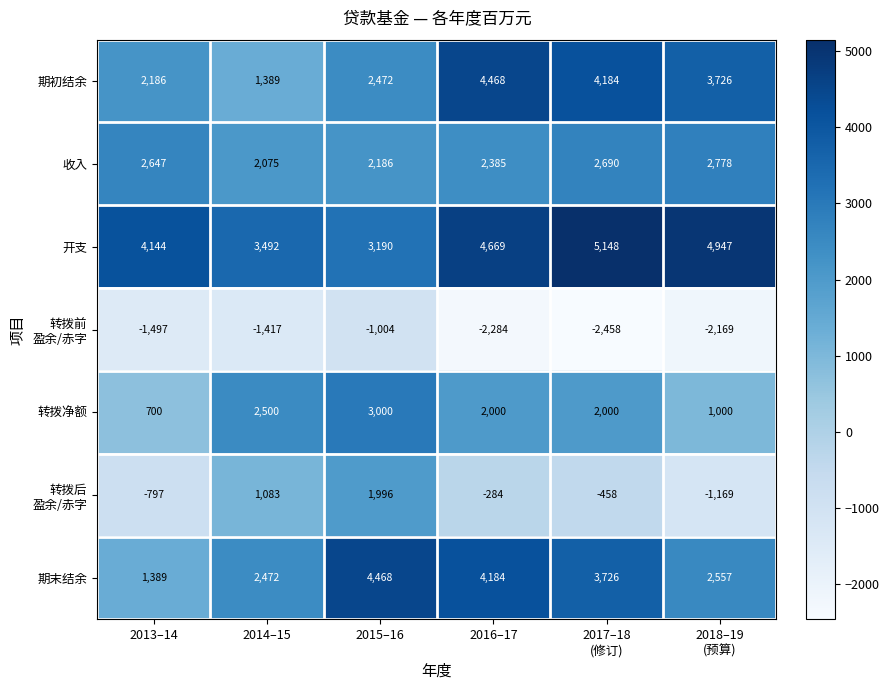

At how many categories does at least one series exceed 4369?

4